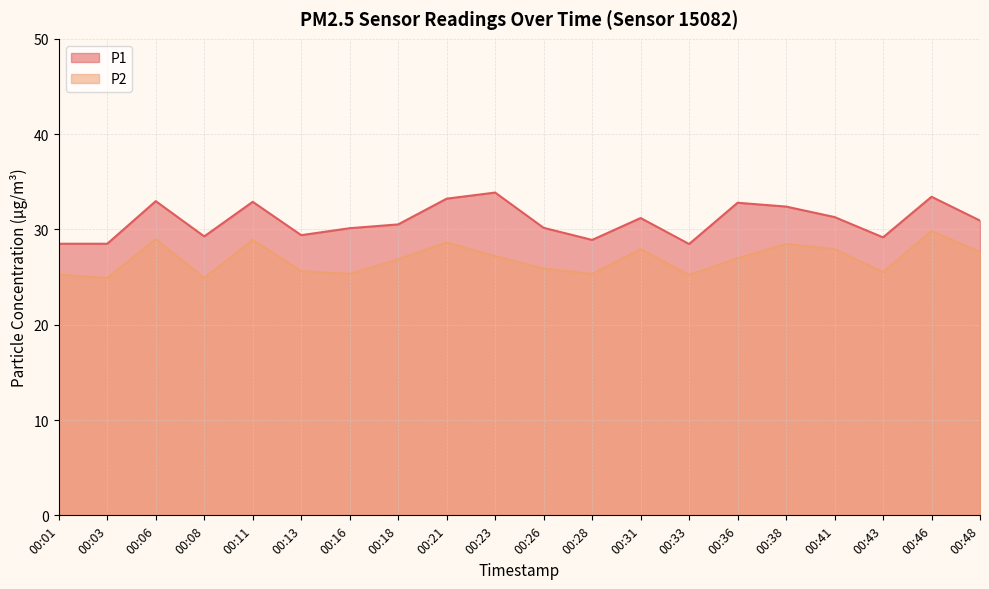

True or false: P2 has a value of 17.4 at 00:23.

False